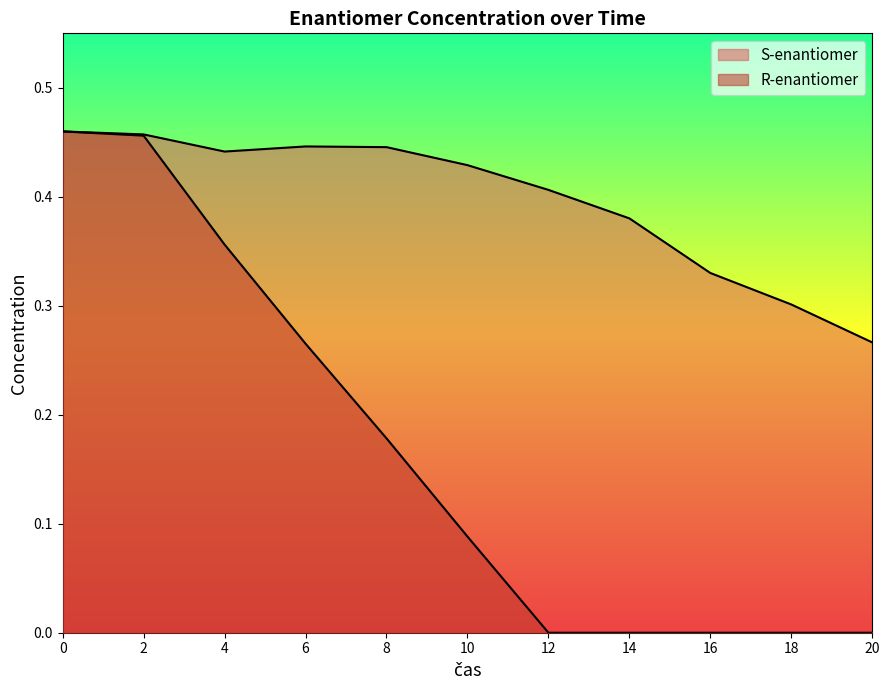

Count the number of data series in this chart.

2